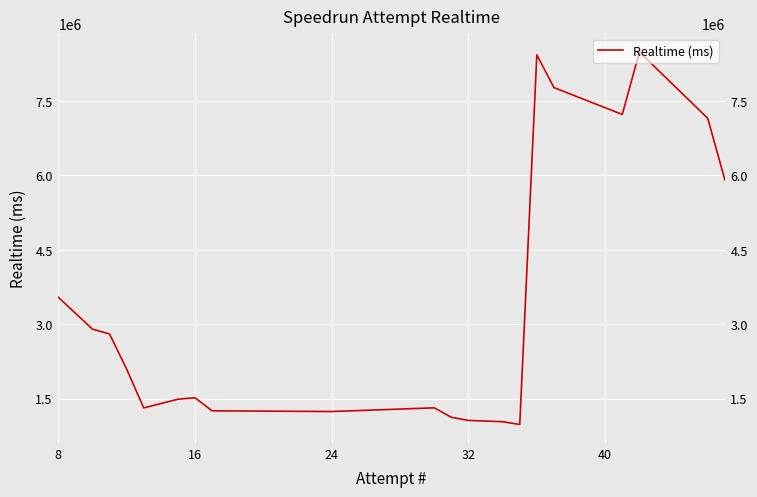

What is the value of the 19th point from the left?

2901491